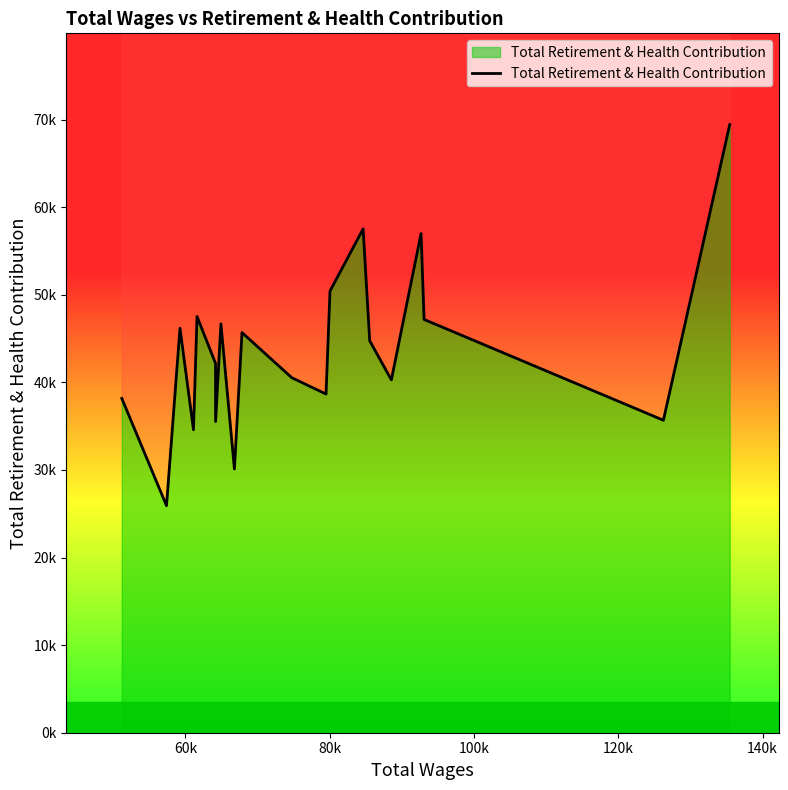

Count the number of categories in the chart.

20